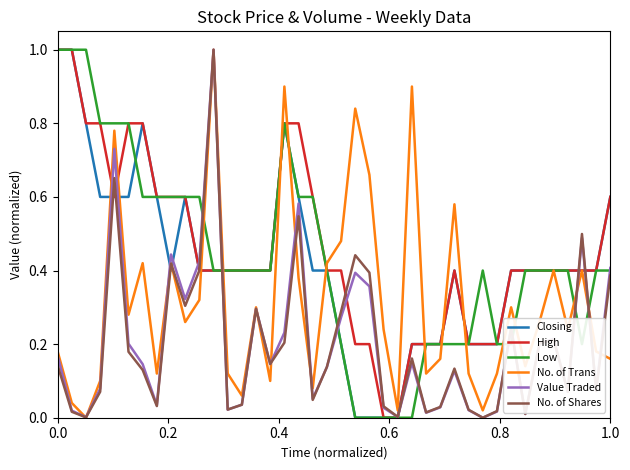

What is the highest value of the Low series?

1.0